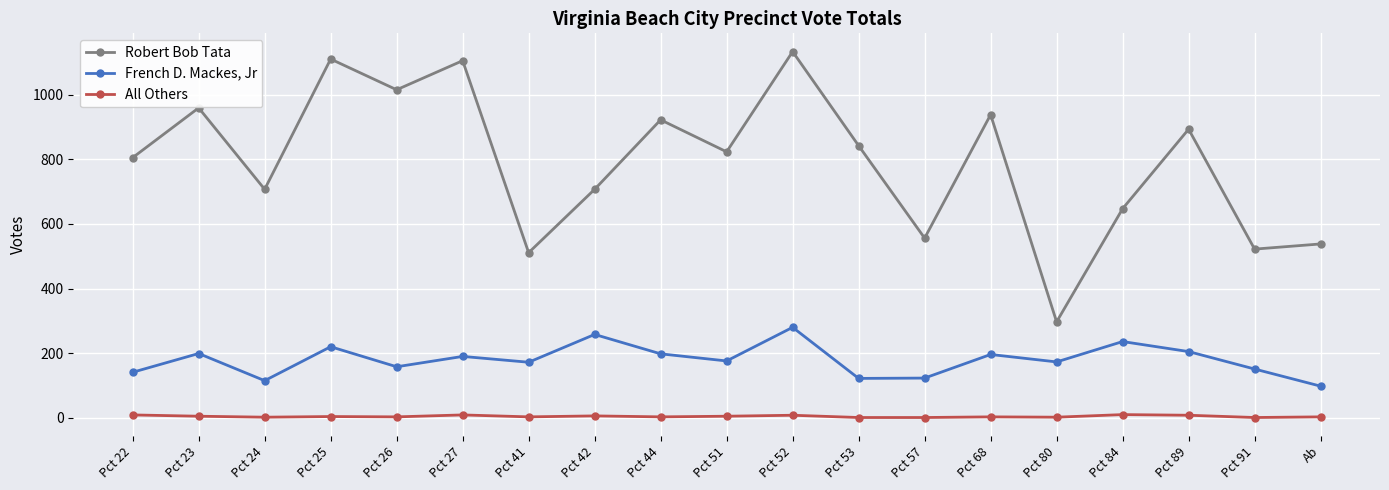

At how many categories does at least one series exceed 433?

18